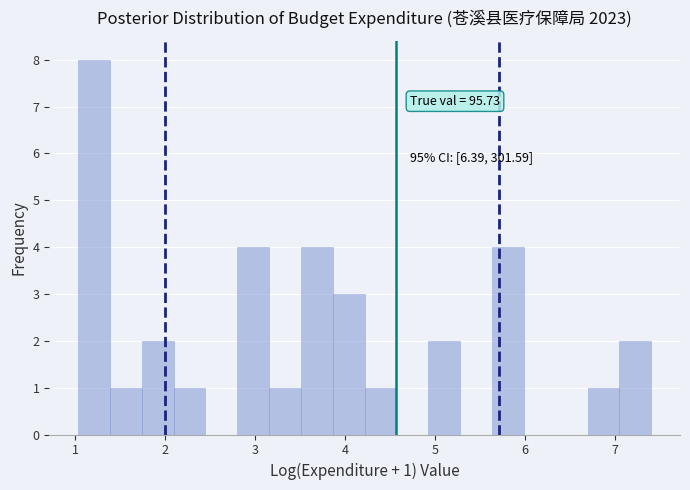

Around what value on the x-axis is the tallest bar? Give the approximate position of its centre, as read against the axis.

1.2